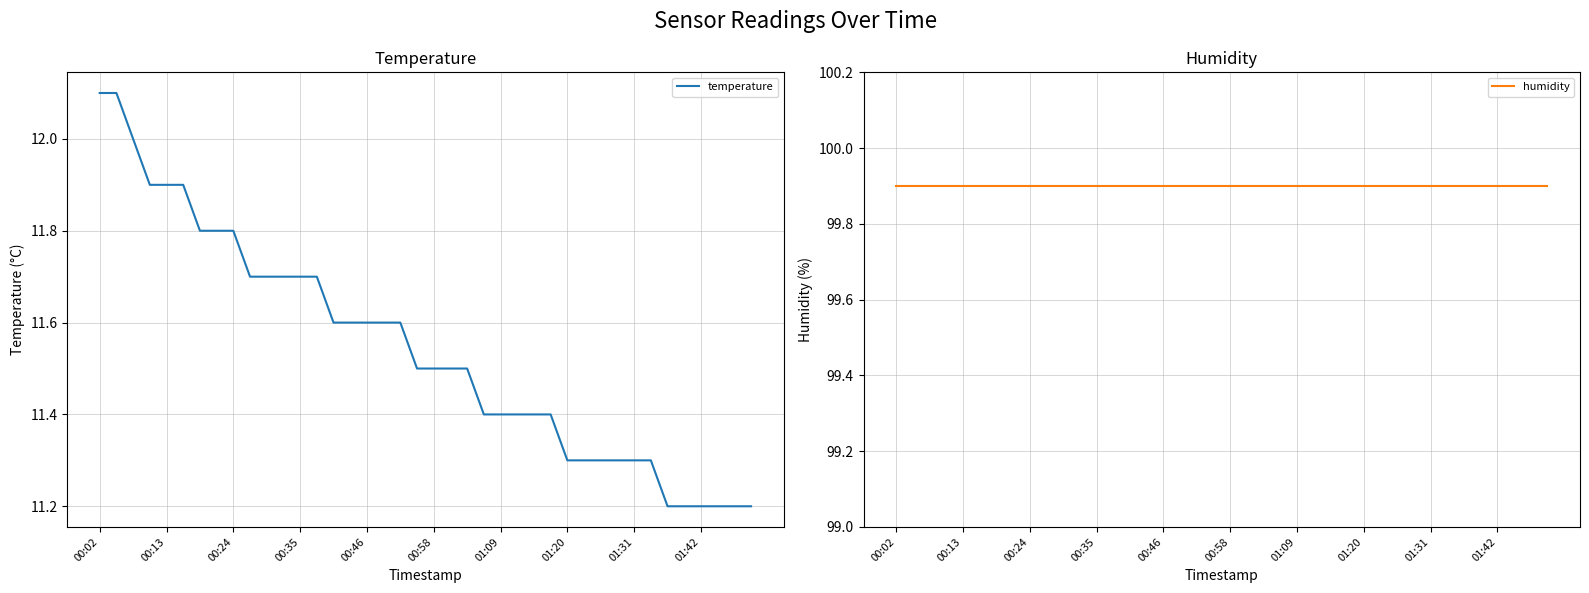

List the series in order of their peak value, lowest first.

temperature, humidity